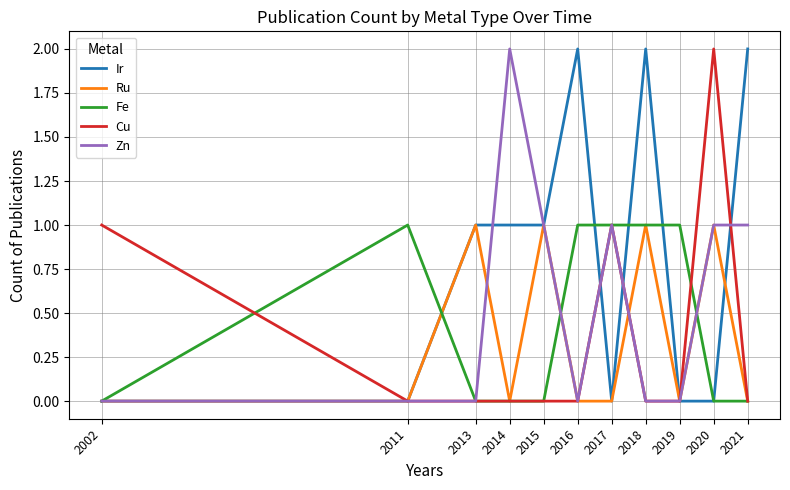

What is the difference between the maximum and minimum values in the Cu series?

2